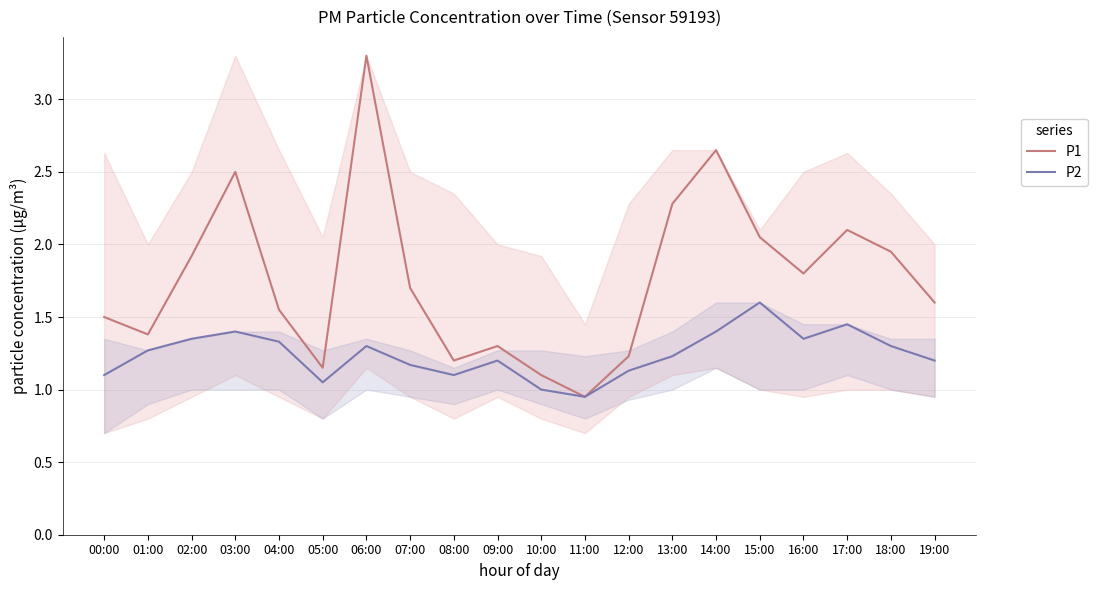

At how many categories does at least one series exceed 2?

6